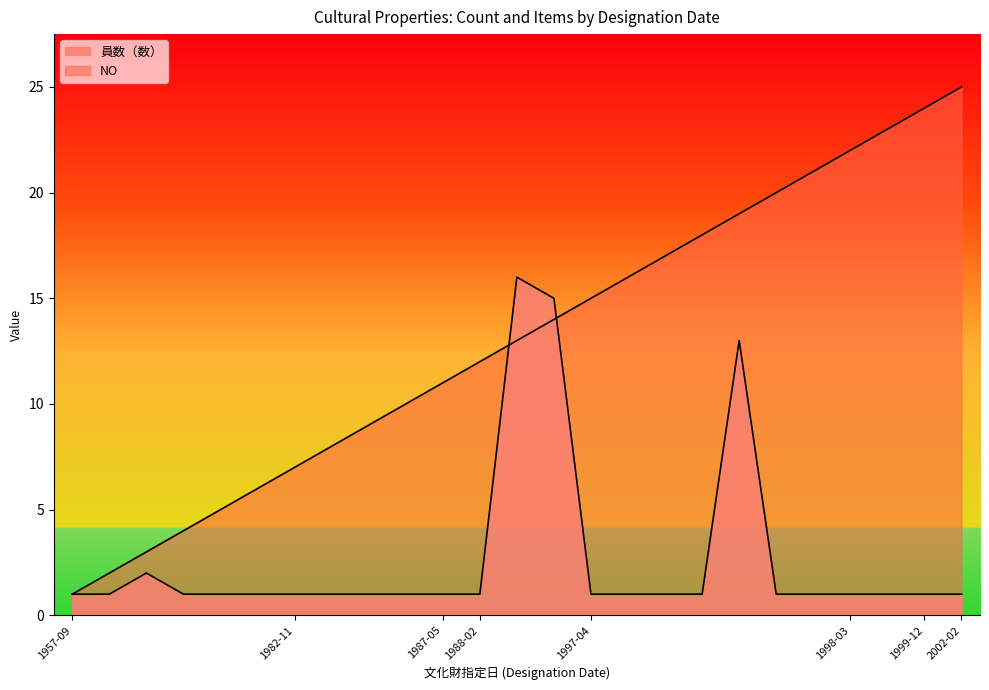

True or false: NO and 員数（数） cross at least once.

True